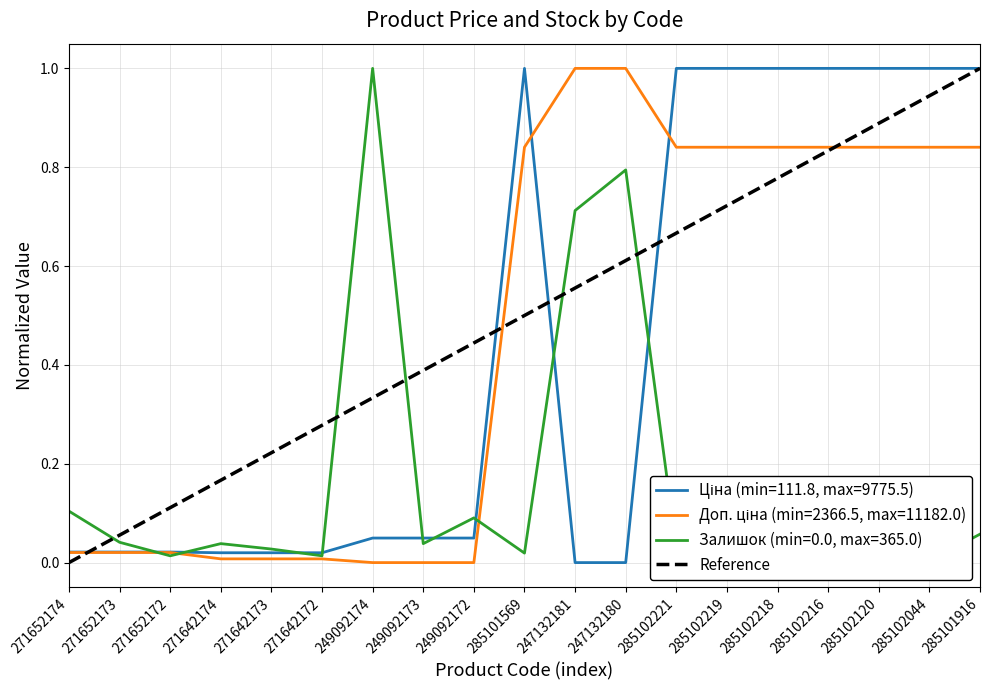

Is it true that the value at 271652174 is 0?

False